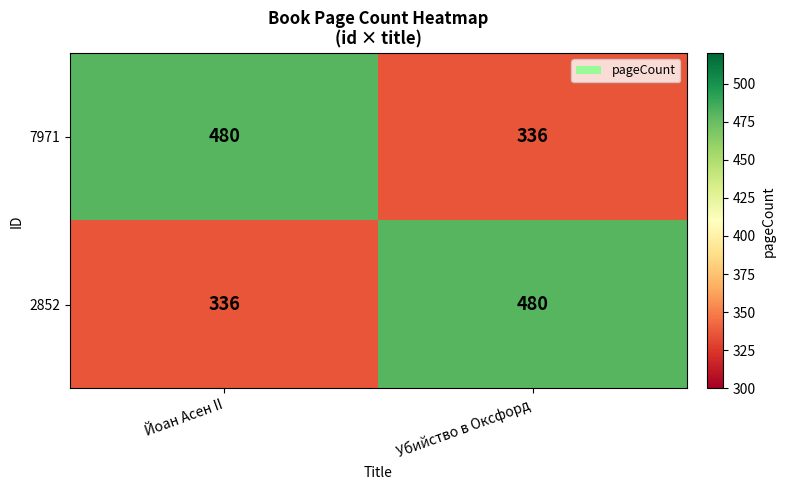

Which category has the lowest value across all series?

Убийство в Оксфорд